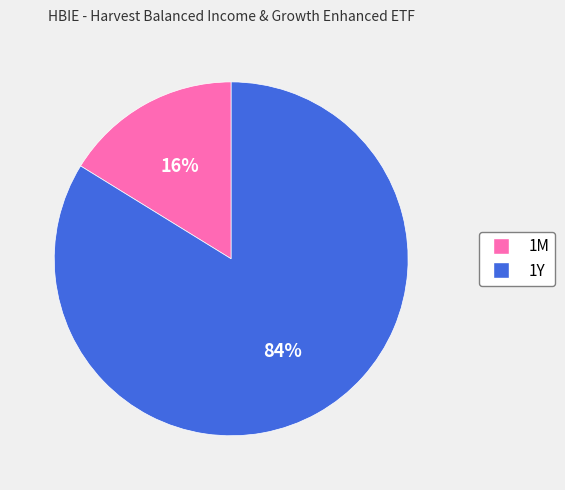

What is the ratio of the value at 1M to the value at 1Y?

0.2